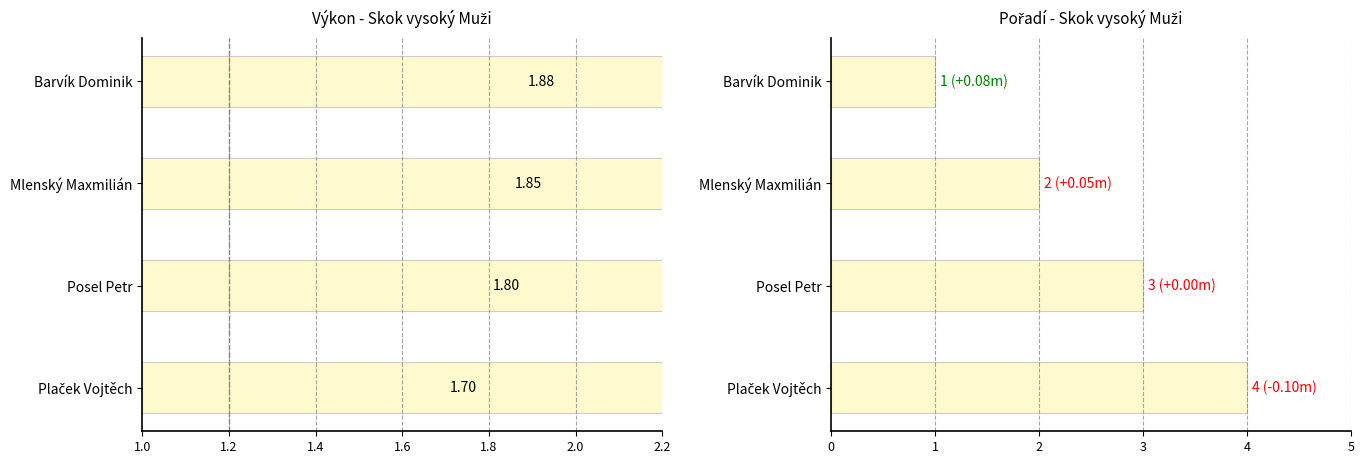

What are all the series names shown in the legend?

Výkon, Pořadí